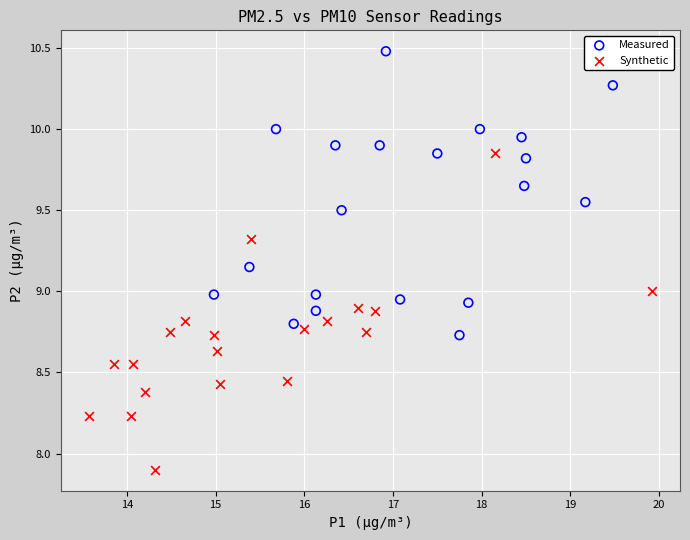

Which series contains the lowest Y value?

Synthetic